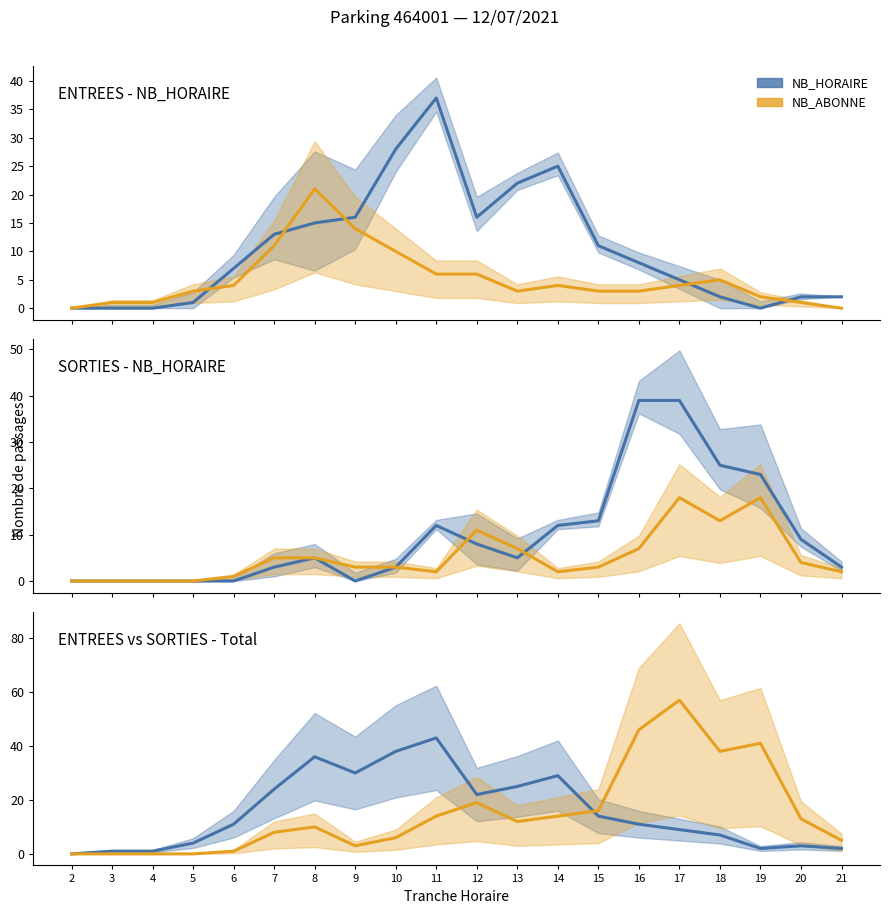

Does the chart have visible grid lines?

No